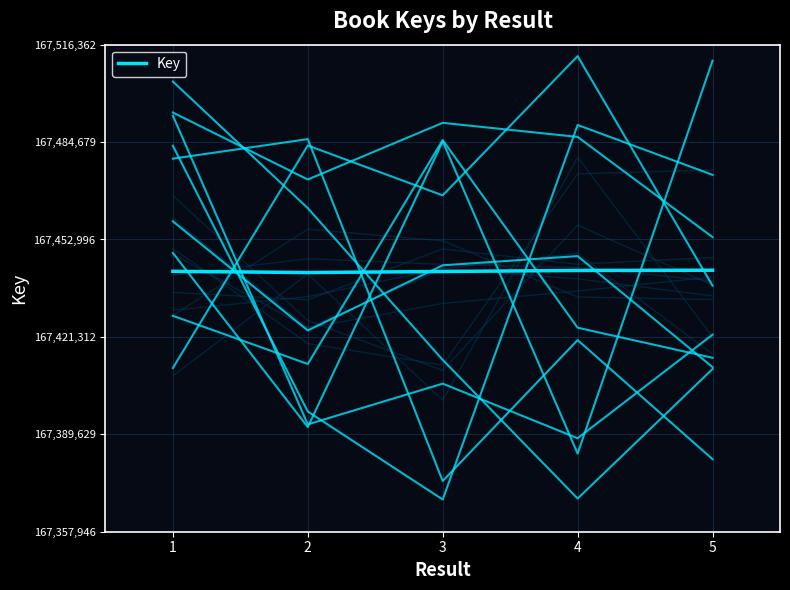

Reading left to right, list all the values displayed in this chart.

167442647	167442241	167442592	167442925	167442998